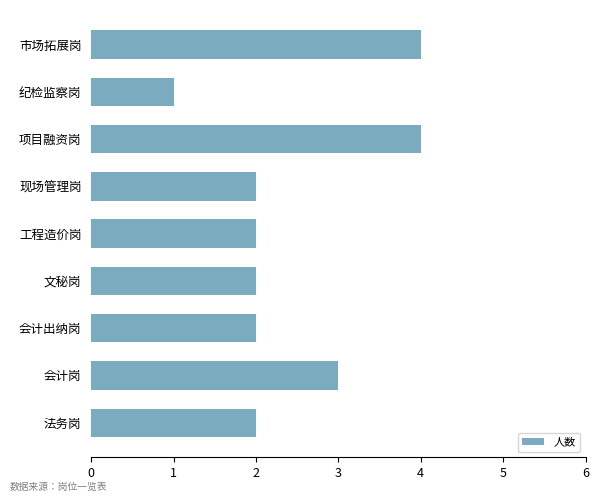

The value at 会计出纳岗 is 2. True or false?

True